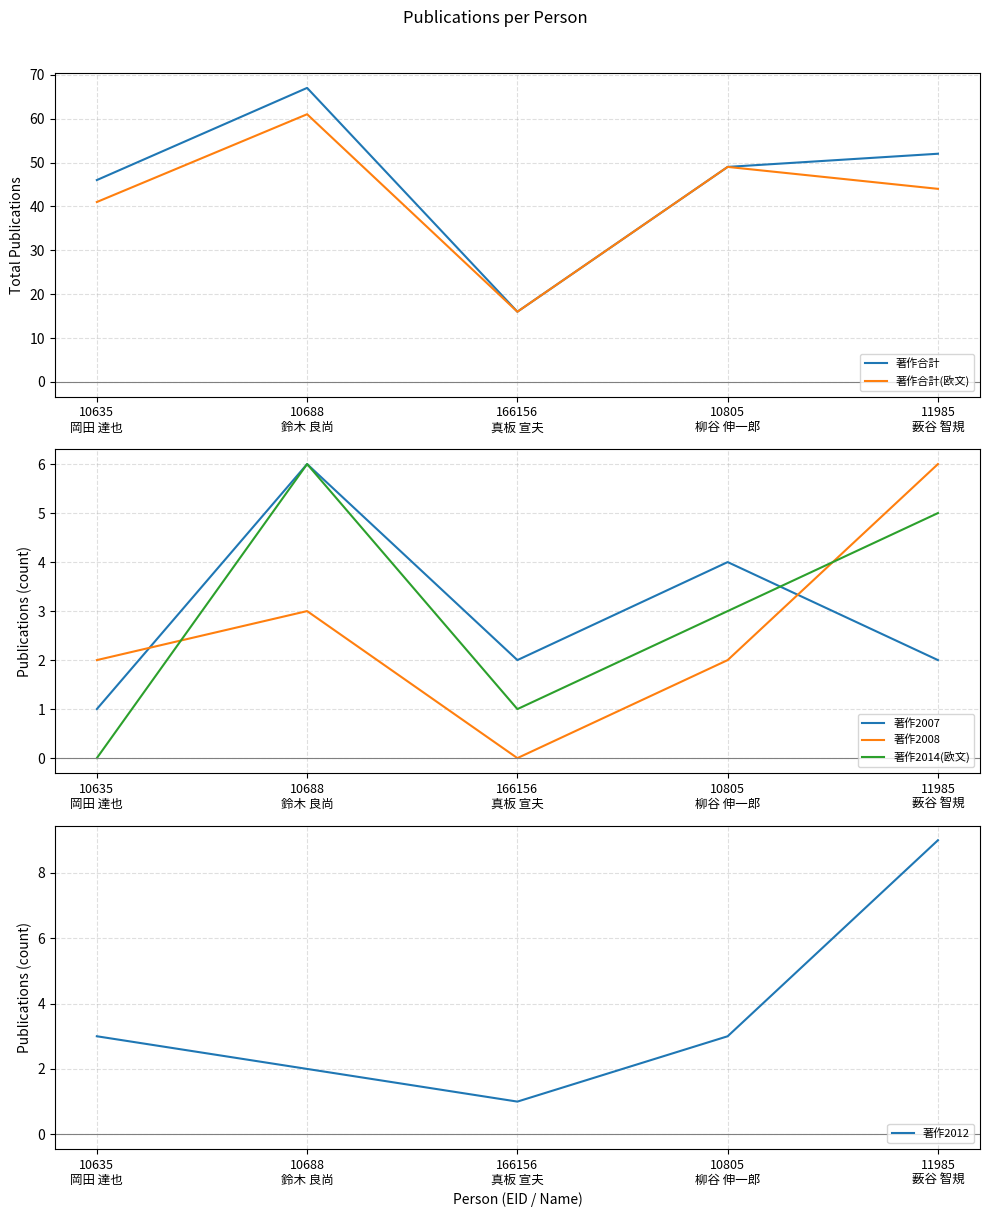

What is the label of the 3rd point from the left?

166156
真板 宣夫